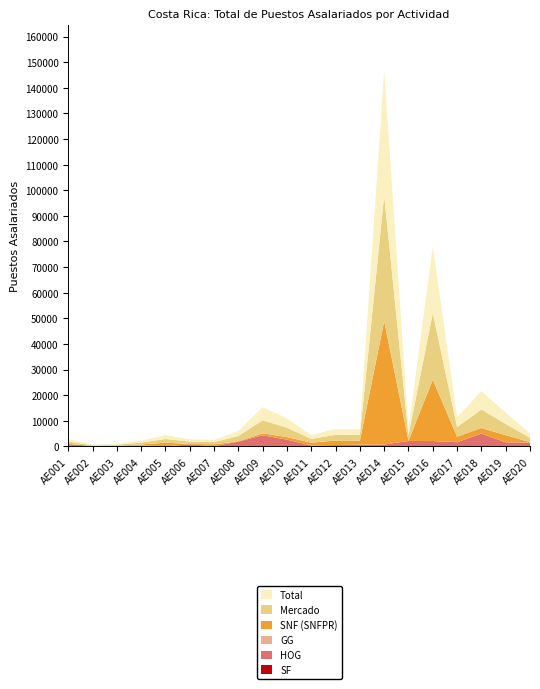

True or false: SNF (SNFPR) and Total cross at least once.

False